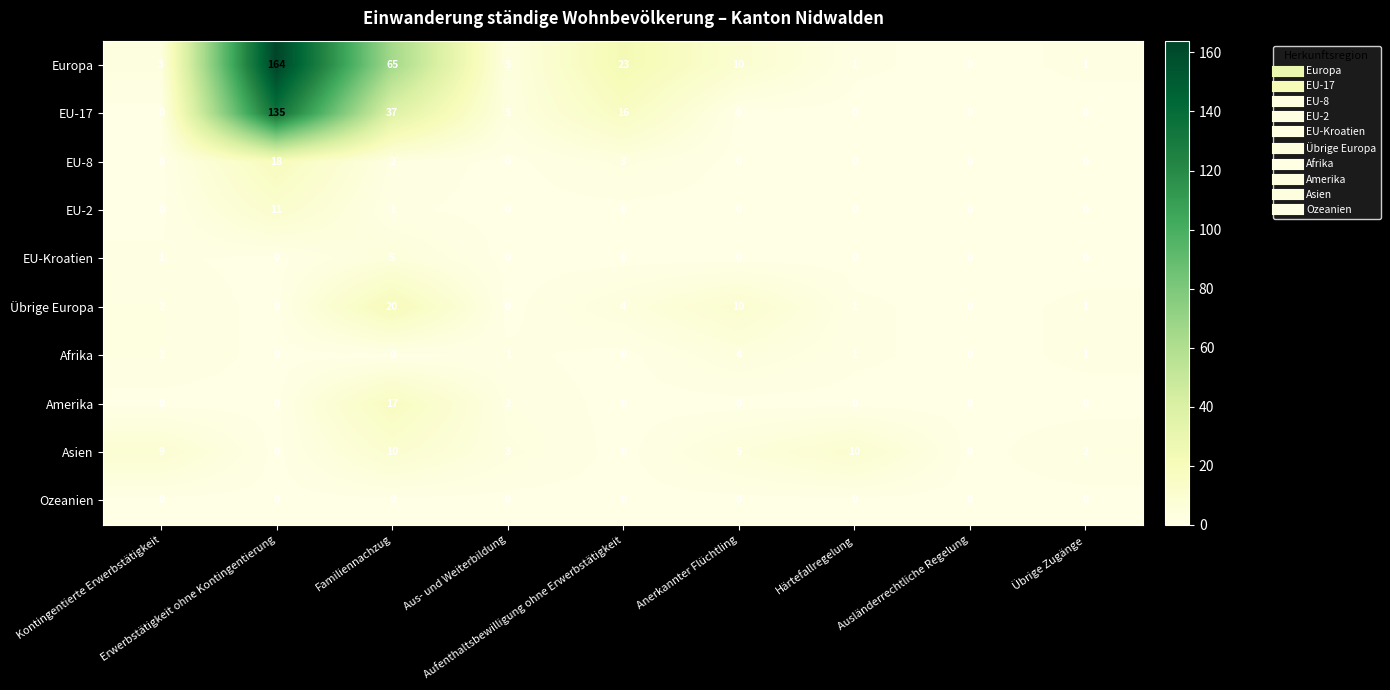

What is the maximum value for Asien?

10